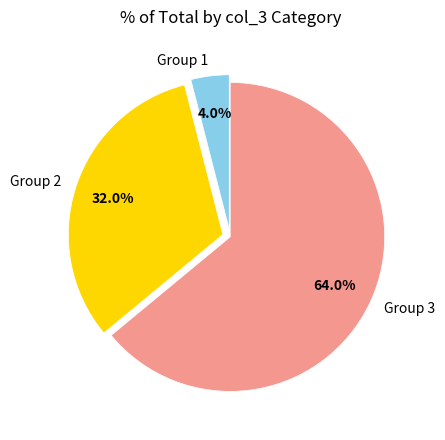

What percentage is NOT represented by Group 2?

68.0%